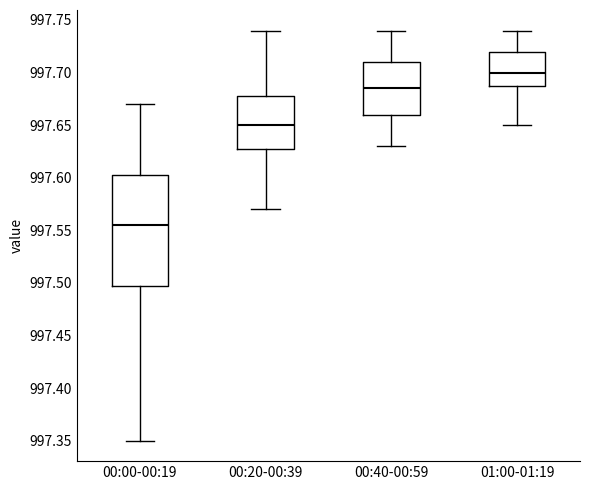

Comparing the boxes themselves (not the whiskers), which one is the tallest?

00:00-00:19